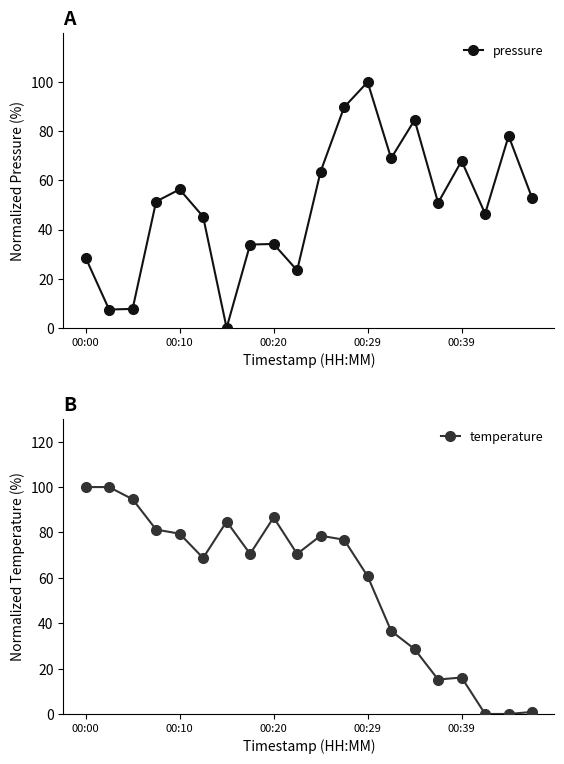

What is the value of the temperature point at the 16th from the left?

15.2